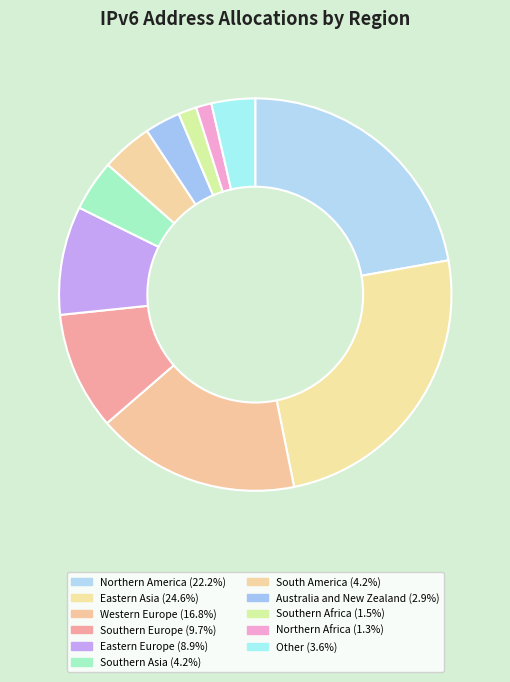

How many slices are in this pie chart?

11